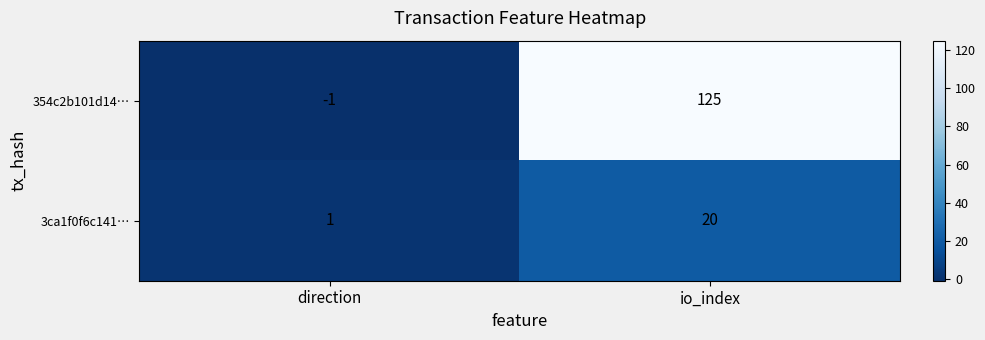

Between direction and io_index, which series saw the biggest shift?

354c2b101d14…